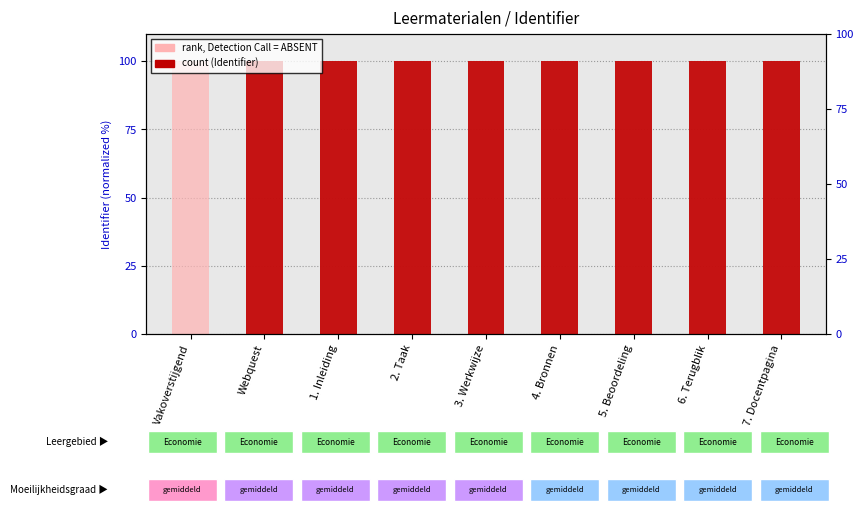

What is the label of the 4th bar from the left?

2. Taak